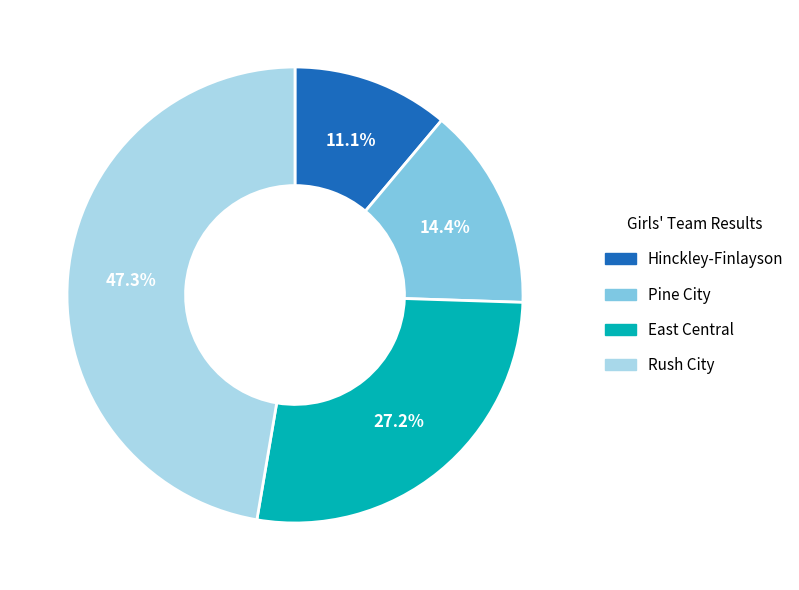

Combined, do Rush City and East Central account for over 50%?

Yes